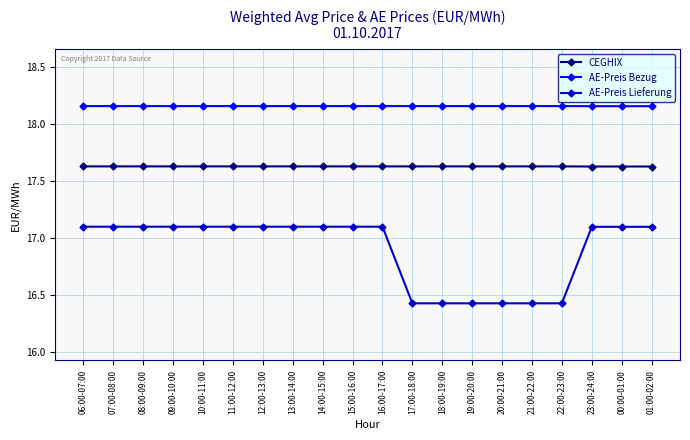

Rank the series by their average value, from highest to lowest.

AE-Preis Bezug, CEGHIX, AE-Preis Lieferung